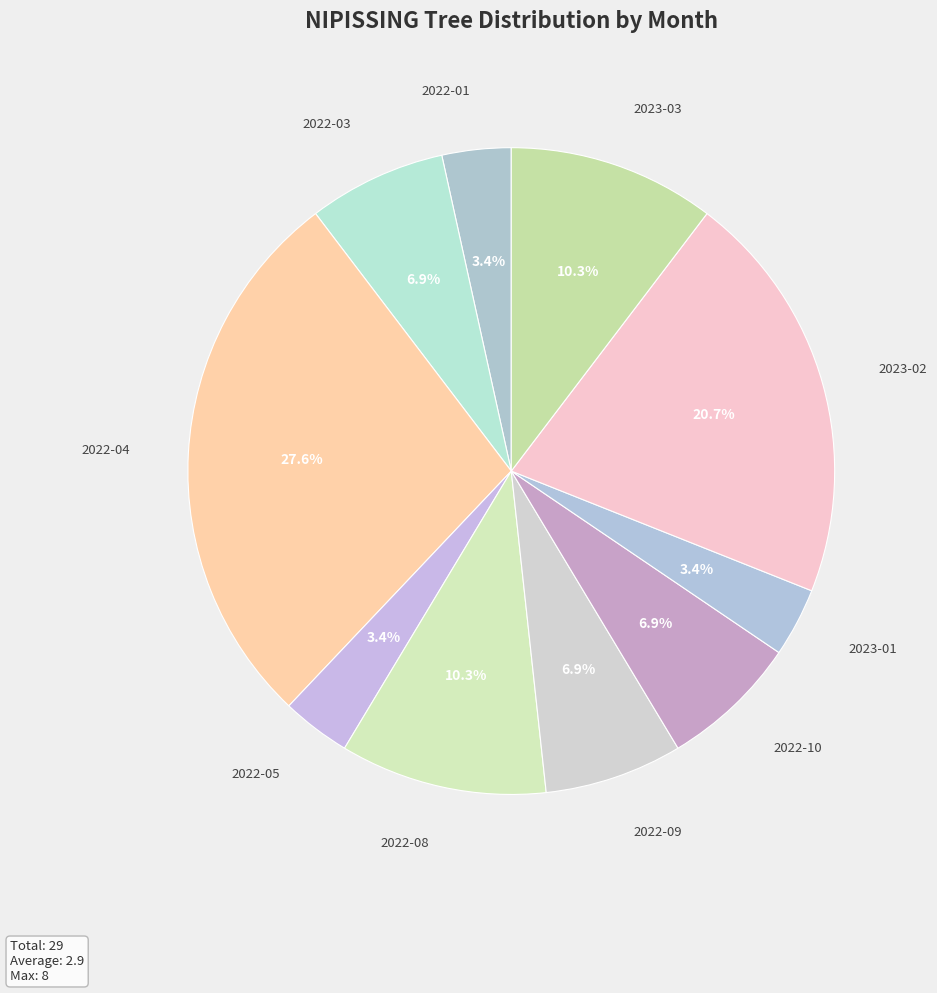

Is there a majority slice in this chart?

No